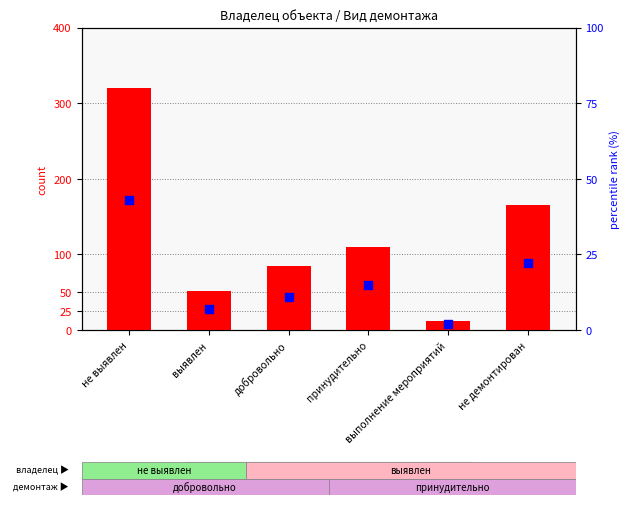

What are all the series names shown in the legend?

count of objects, percentile rank within sample